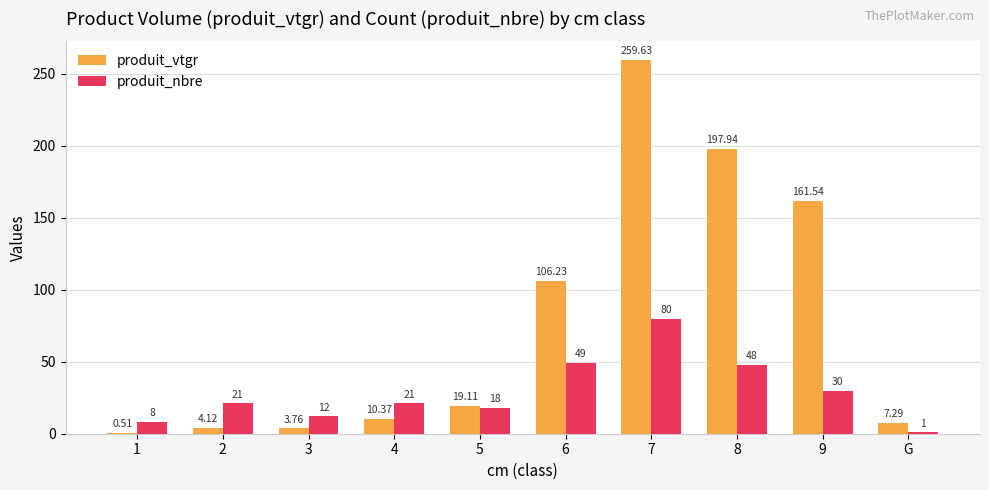

Which series changed the most between 8 and G?

produit_vtgr